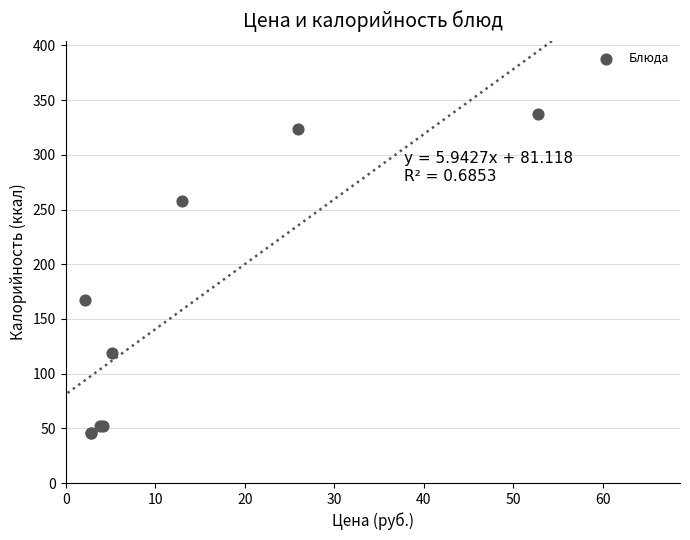

What Y value in the scatter plot is closest to 191?

167.0